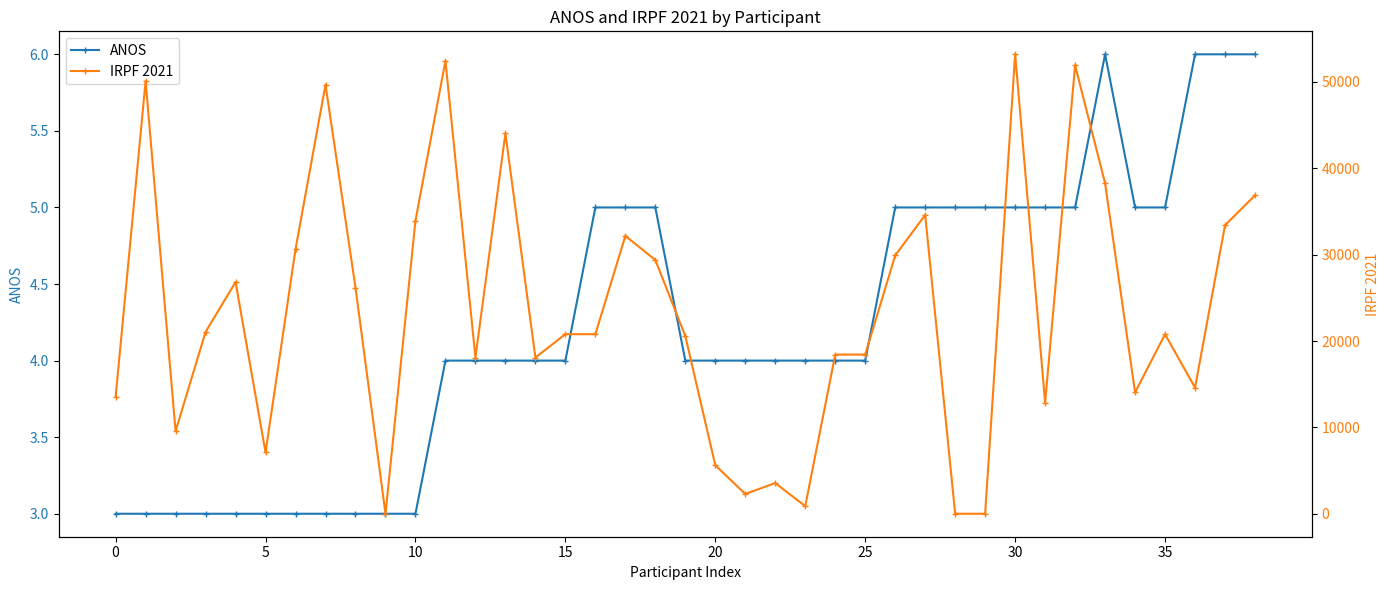

What are all the series names shown in the legend?

ANOS, IRPF 2021